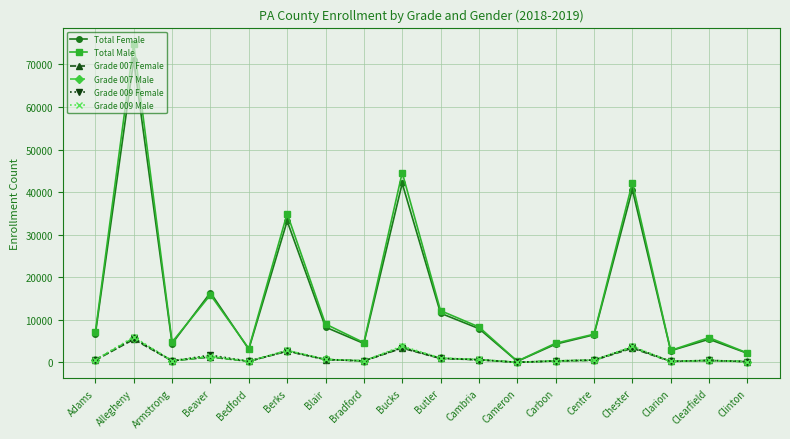

The Total Male series shows 34950 at Berks. True or false?

True